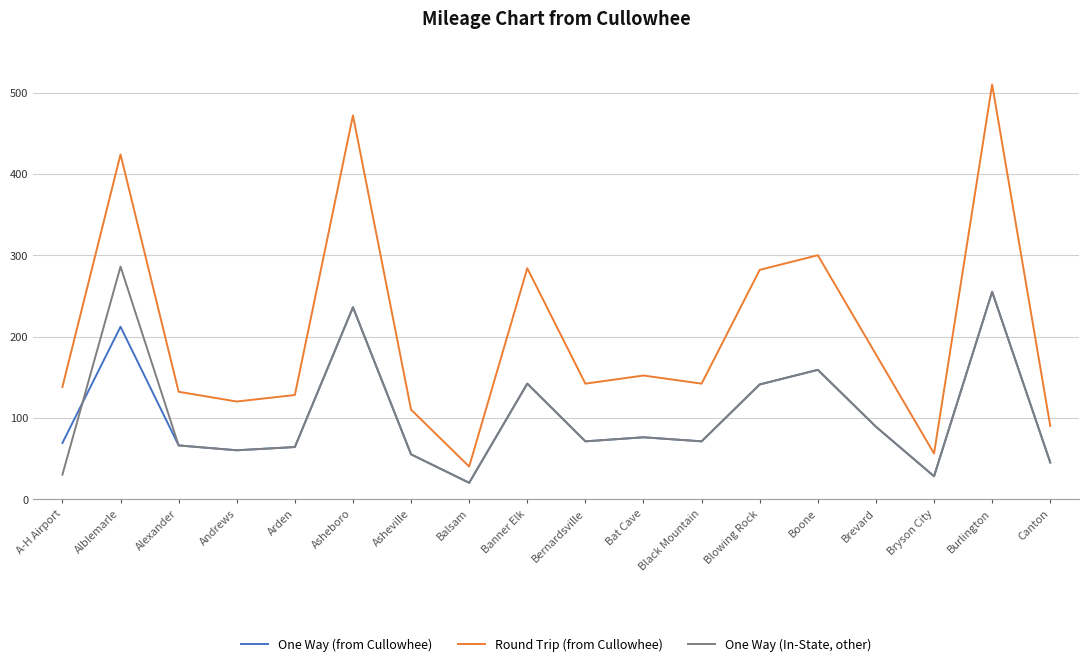

What position from the right is Asheboro?

13